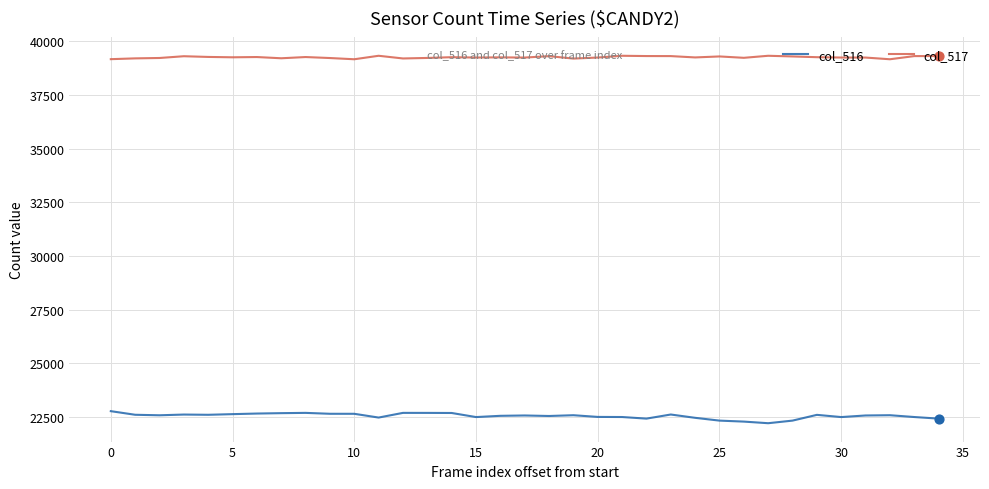

Which series has the largest total across all categories?

col_517